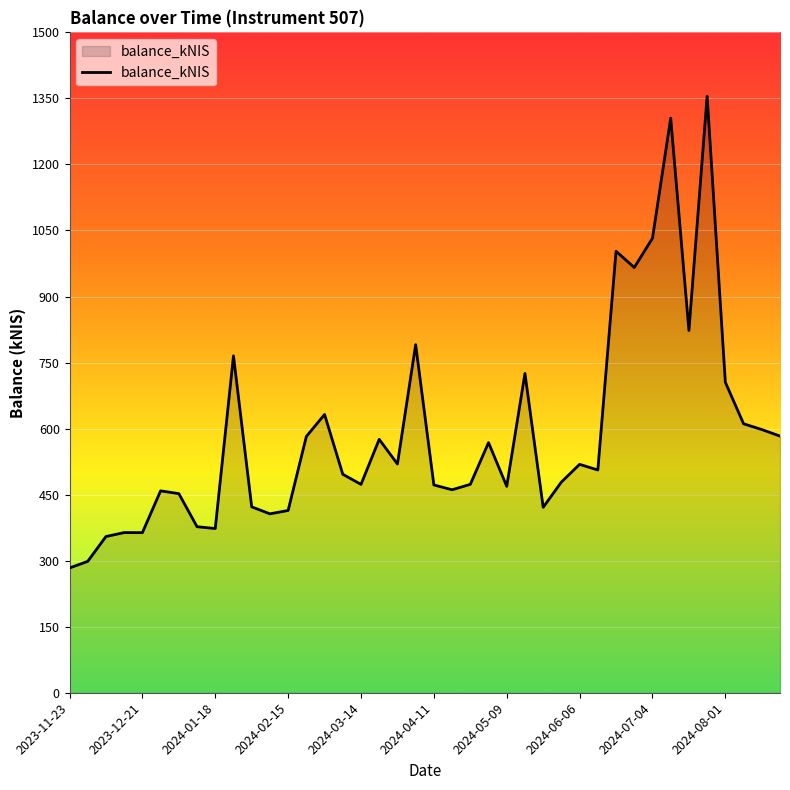

What is the difference between the maximum and minimum values?

1071.7